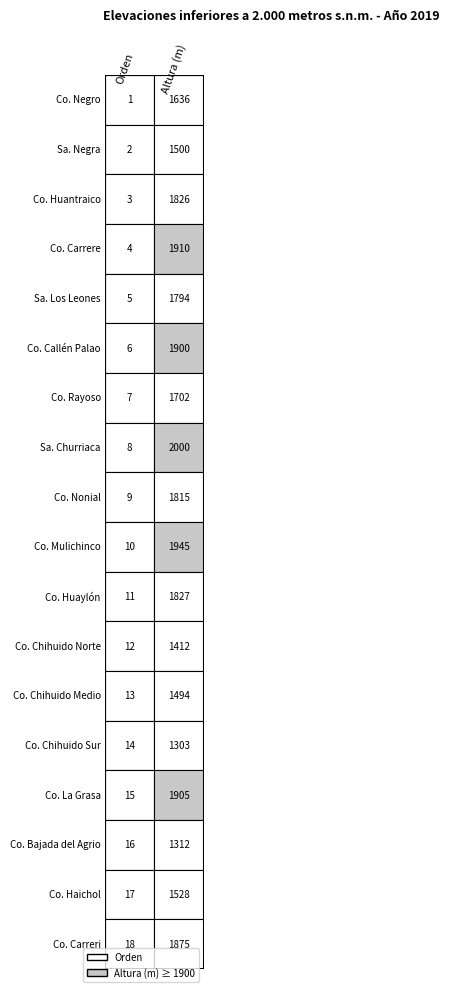

Rank the categories by Altura (m) value from lowest to highest.

13, 15, 11, 12, 1, 16, 0, 6, 4, 8, 2, 10, 17, 5, 14, 3, 9, 7